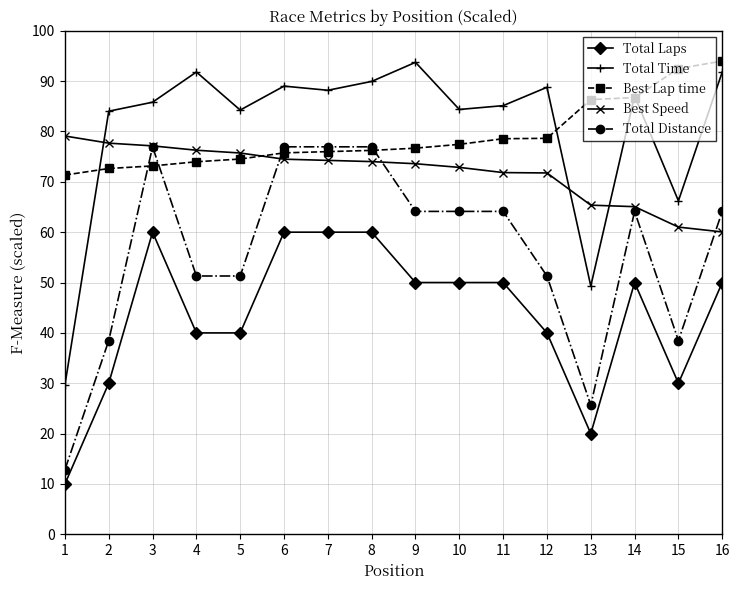

Between 8 and 10, which series saw the biggest shift?

Total Distance